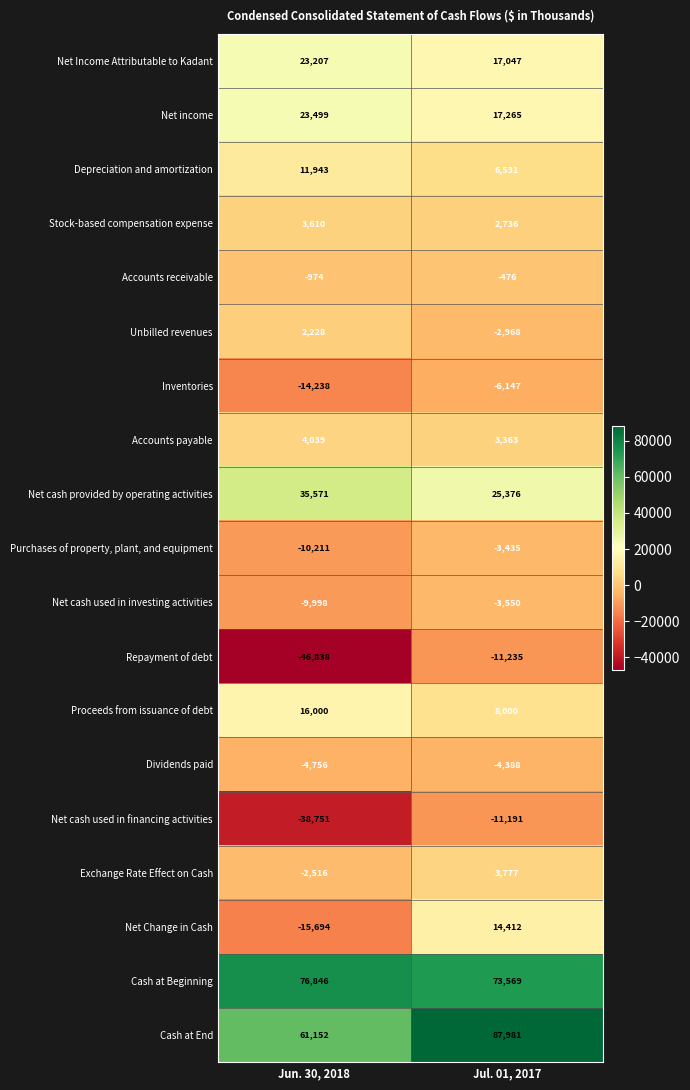

At how many categories does at least one series exceed 71959?

2